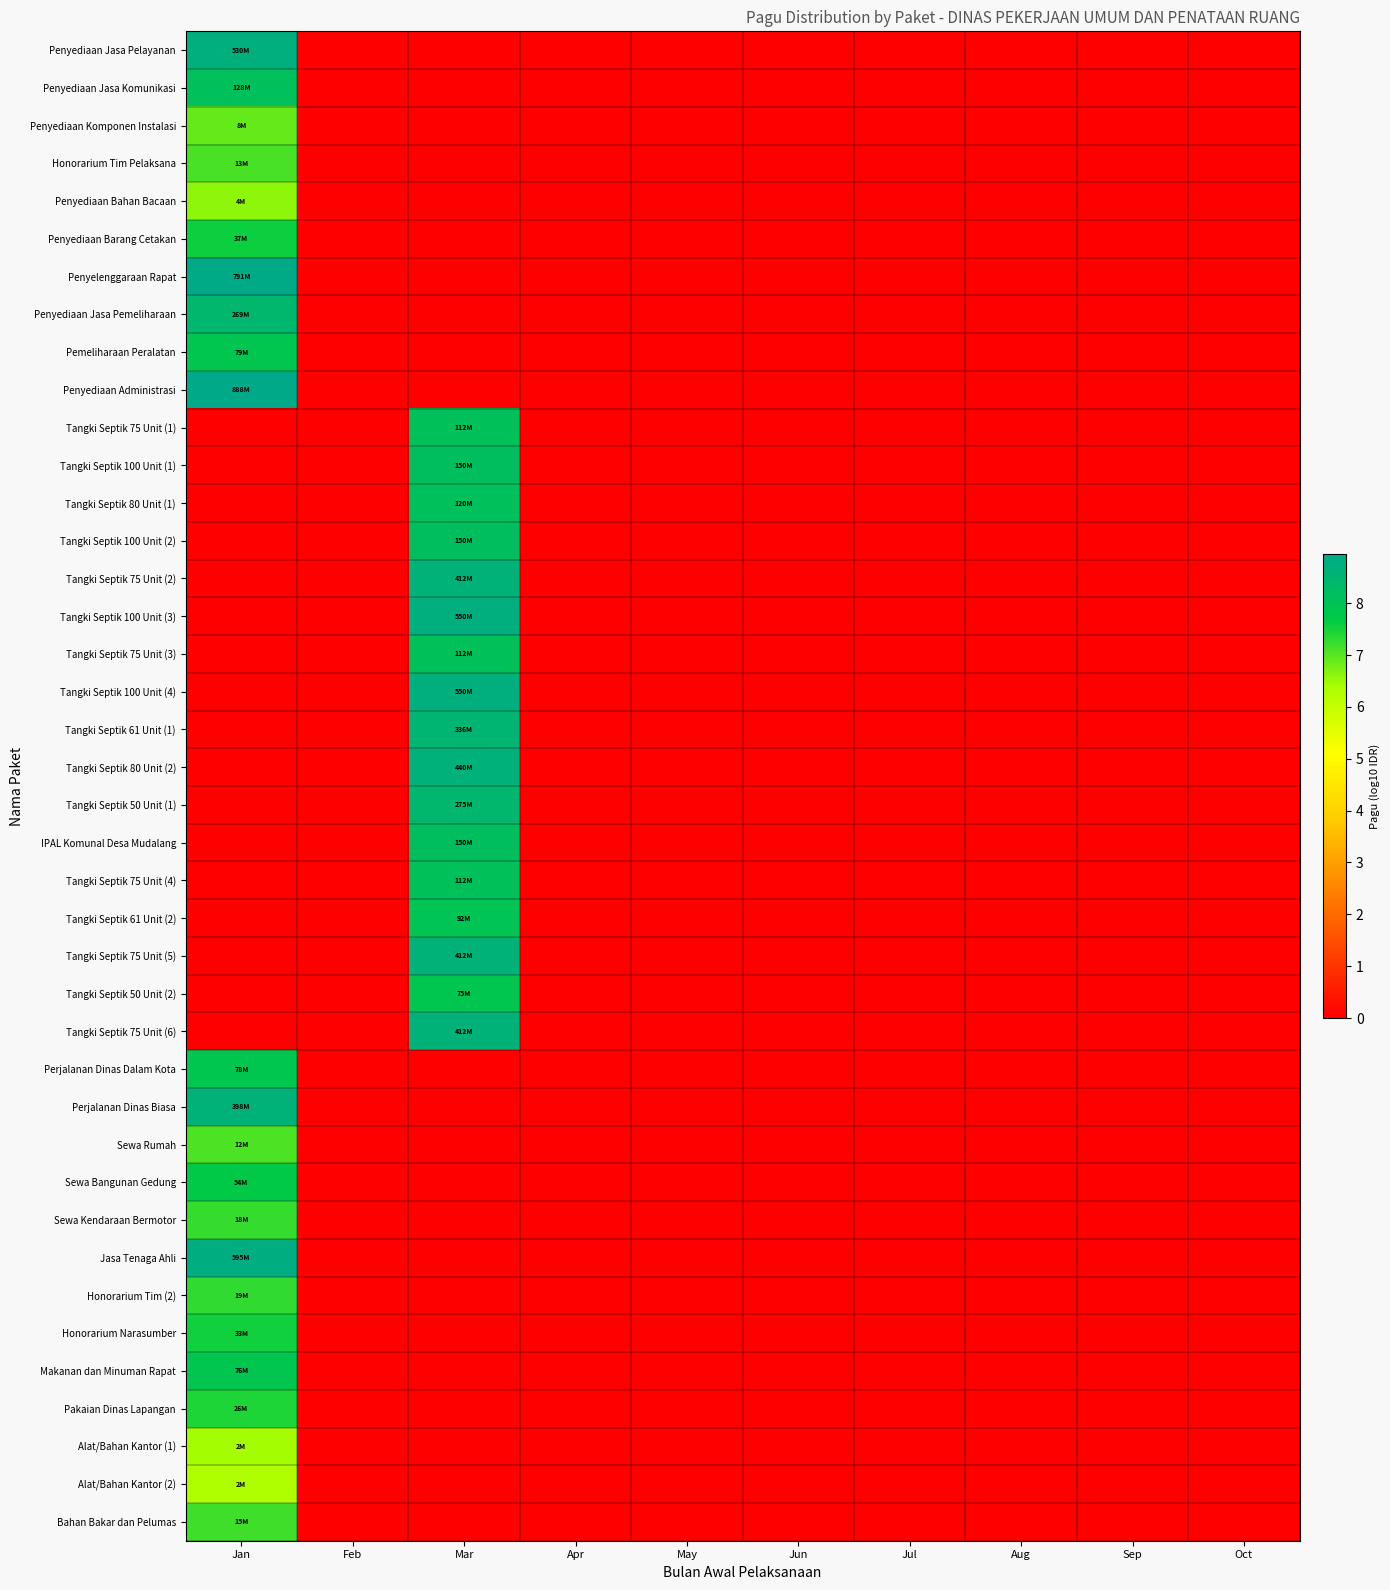

Which series has the largest total across all categories?

Penyediaan Administrasi